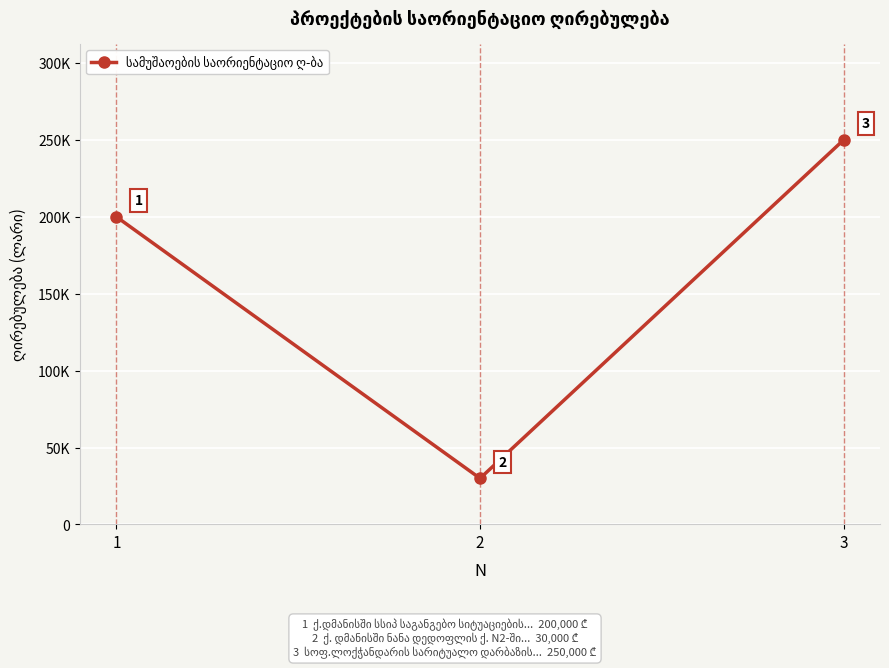

Which has a higher value, 2 or 1?

1